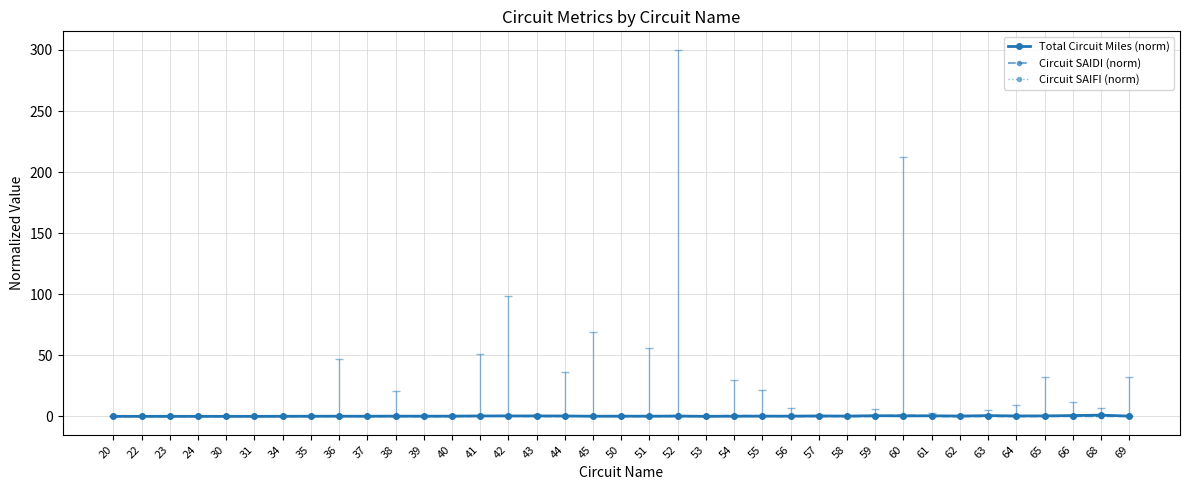

True or false: Circuit SAIFI (norm) has a value of 0.0 at 56.

True